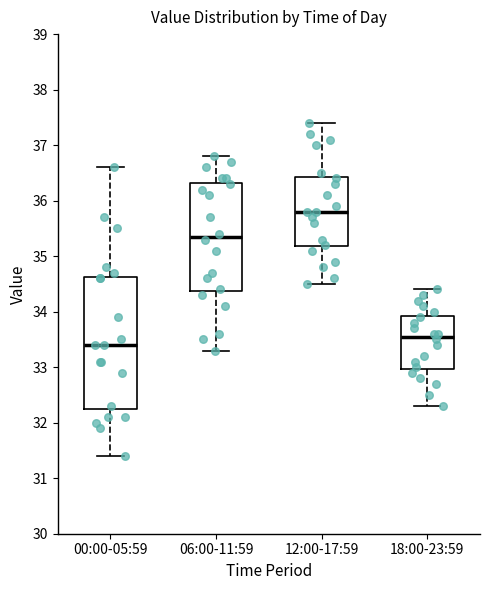

Where is the upper edge of the box for 00:00-05:59 on the y-axis? The values are not printed on the chart, so give them approximately, as read against the axis.

34.6